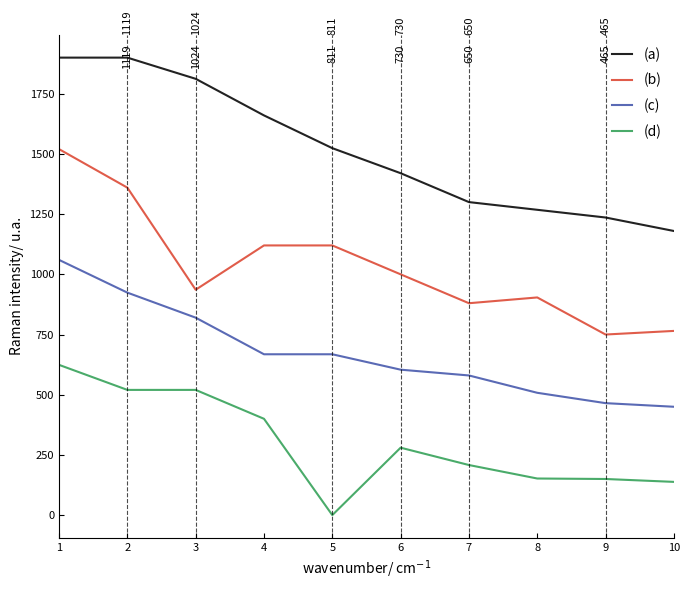

What value does the (c) series have at 8?

508